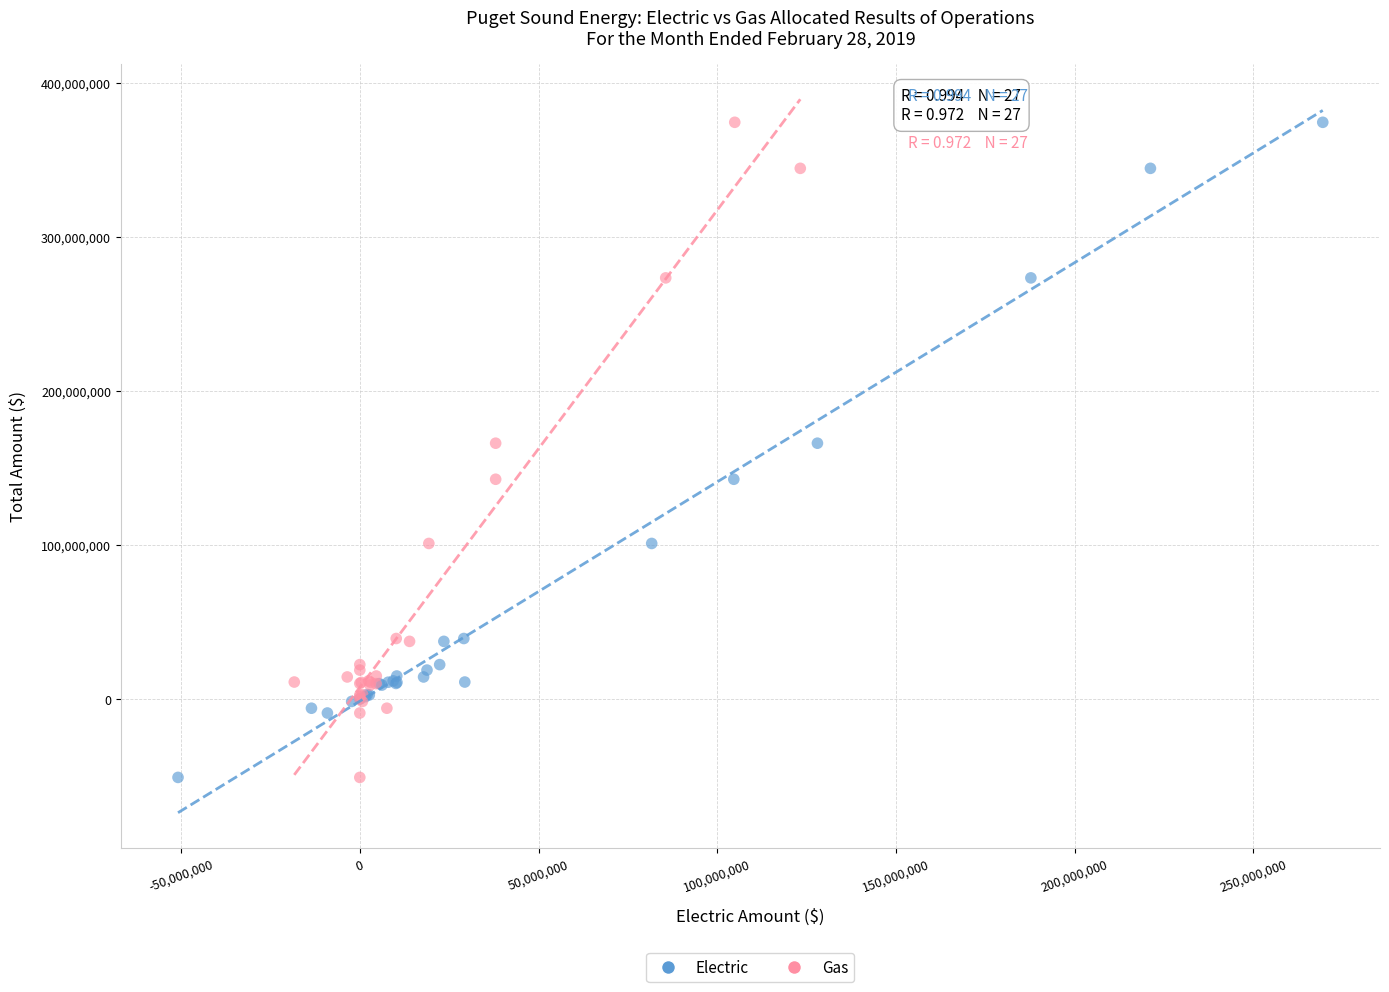

What are all the series names shown in the legend?

Electric, Gas